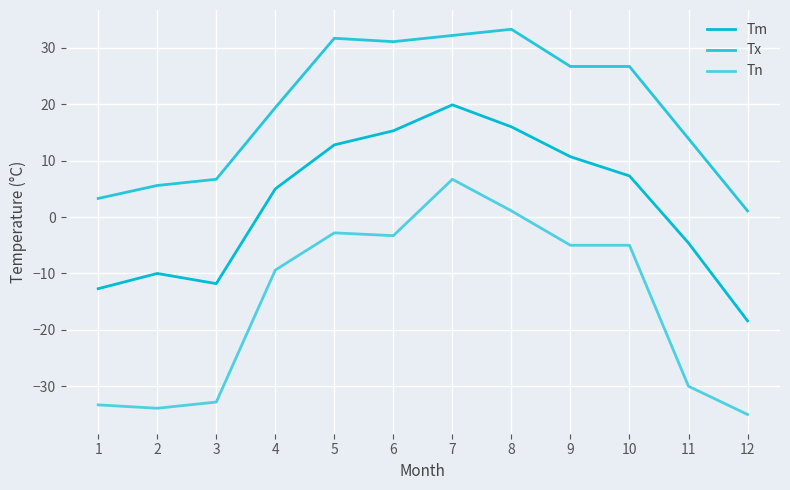

What is the average value of the Tn series?

-15.2